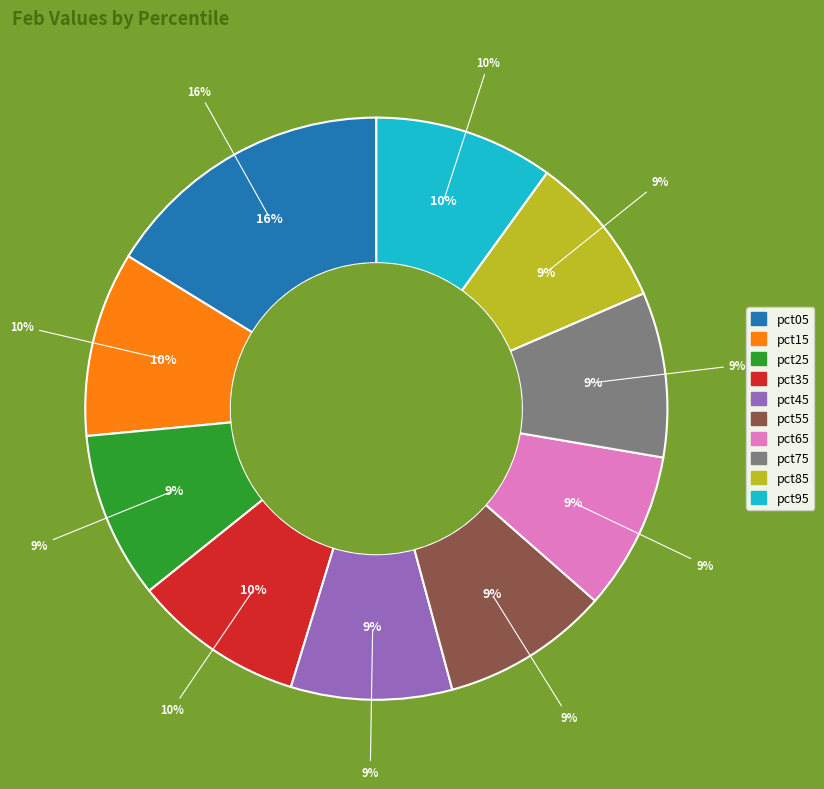

How many segments does this pie chart have?

10